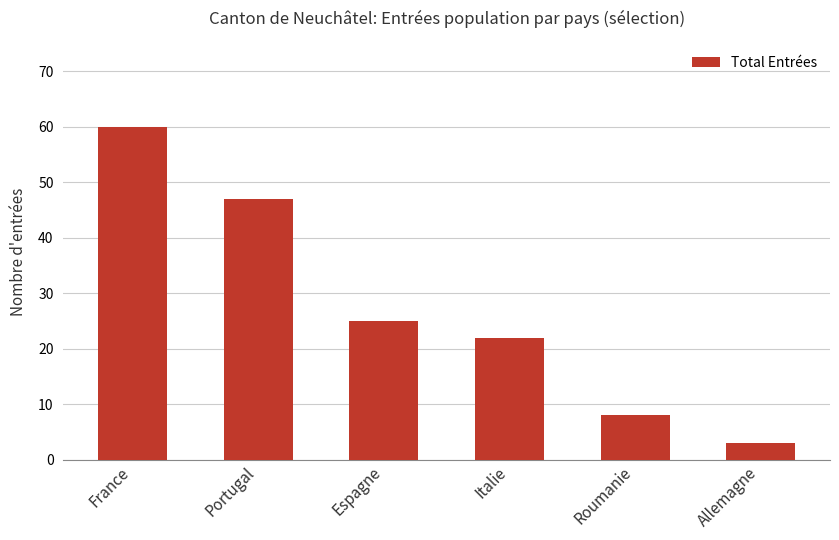

What is the sum of all values?

165